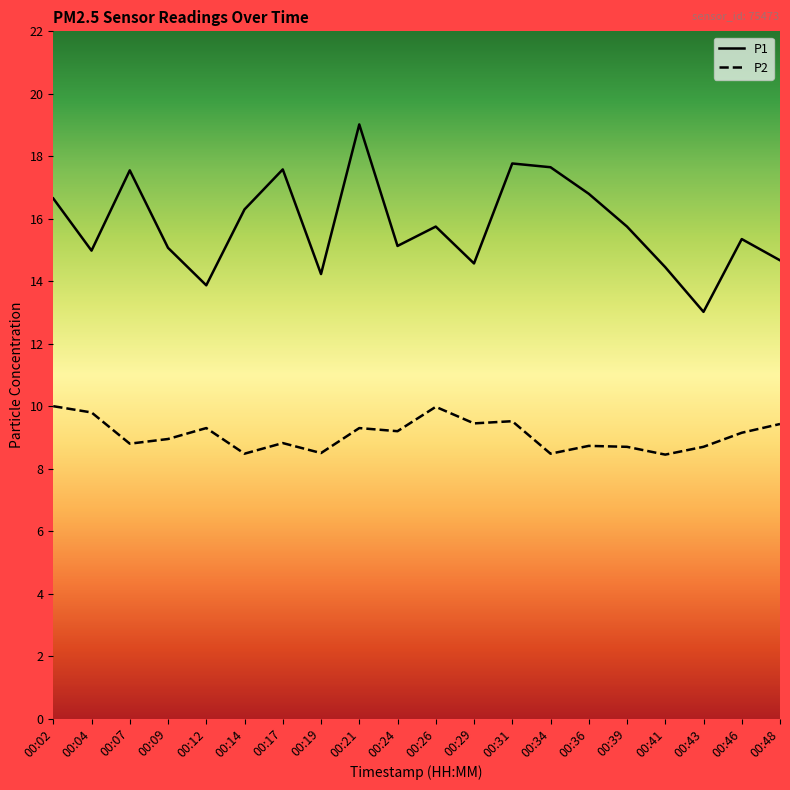

What is the lowest value of the P1 series?

13.0